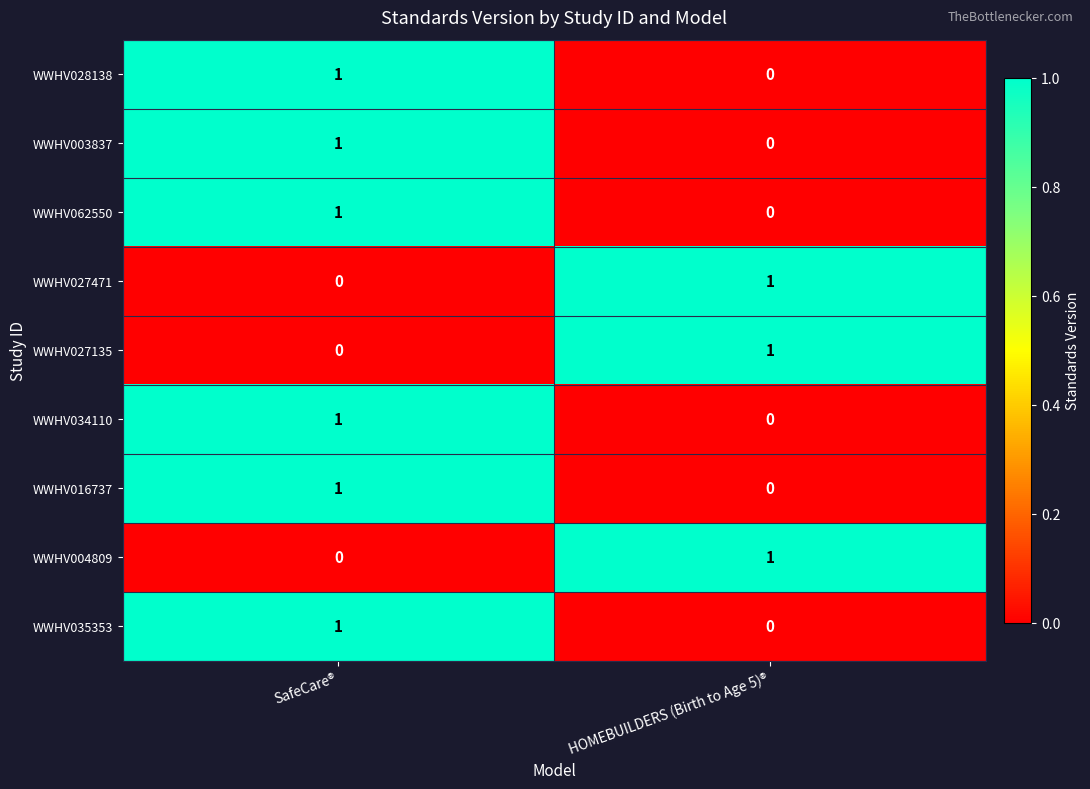

What is the spread (max minus min) of values at SafeCare®?

1